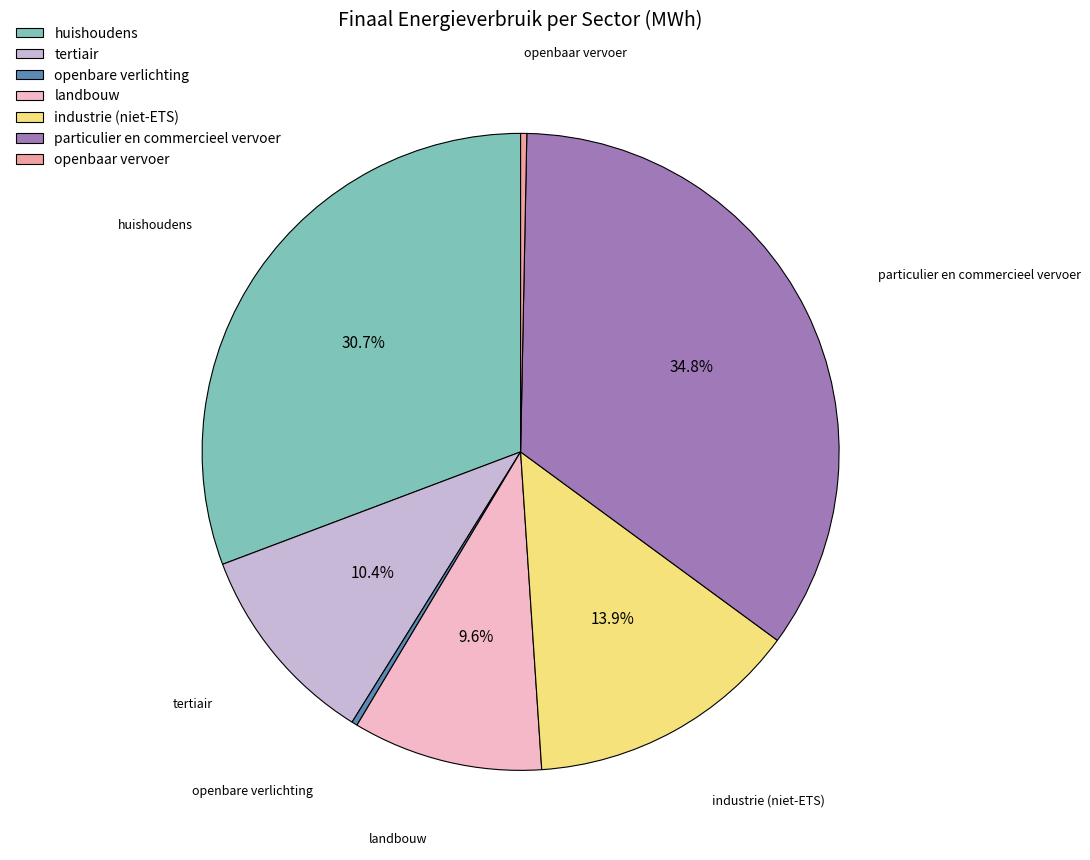

To the nearest percent, what is the difference between the particulier en commercieel vervoer and tertiair slice percentages?

24%